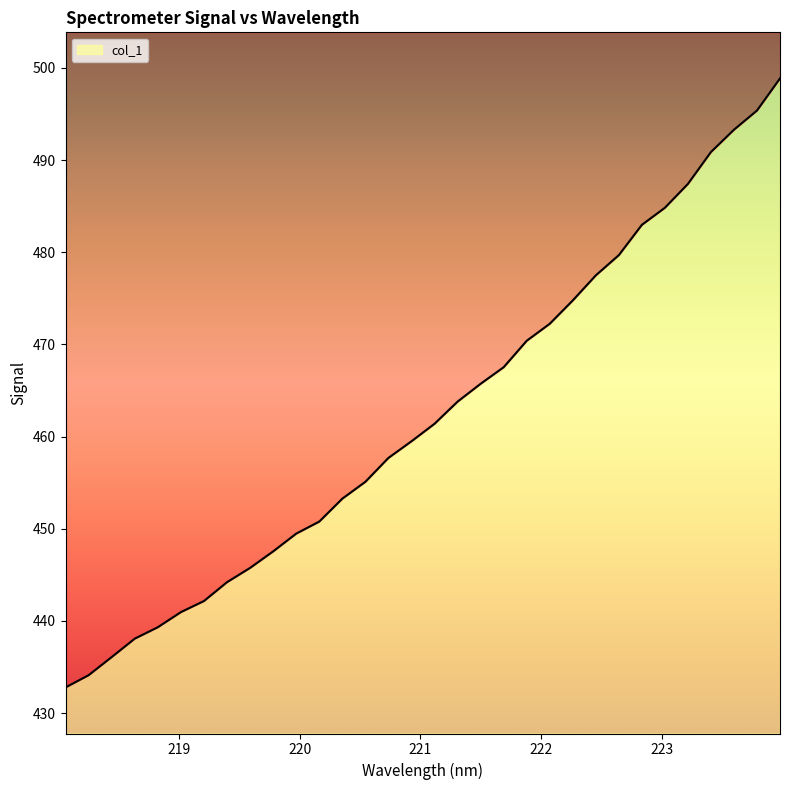

List the labels in order of value, largest first.

223.9802, 223.7895, 223.5987, 223.408, 223.2172, 223.0264, 222.8355, 222.6447, 222.4538, 222.263, 222.0721, 221.8812, 221.6902, 221.4993, 221.3083, 221.1174, 220.9264, 220.7354, 220.5444, 220.3533, 220.1623, 219.9712, 219.7801, 219.589, 219.3979, 219.2067, 219.0156, 218.8244, 218.6332, 218.442, 218.2508, 218.0596